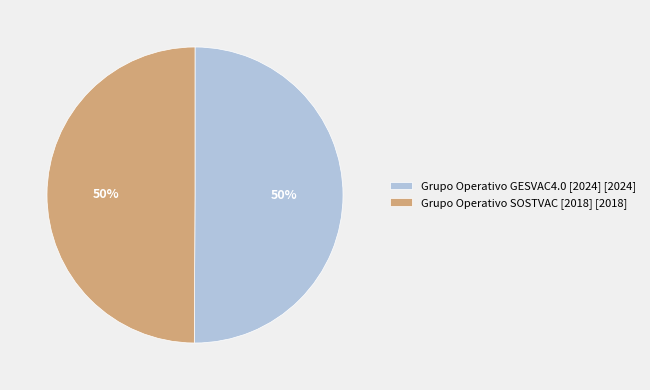

Approximately how many times larger is the value at Grupo Operativo SOSTVAC [2018] compared to Grupo Operativo GESVAC4.0 [2024]?

1.0